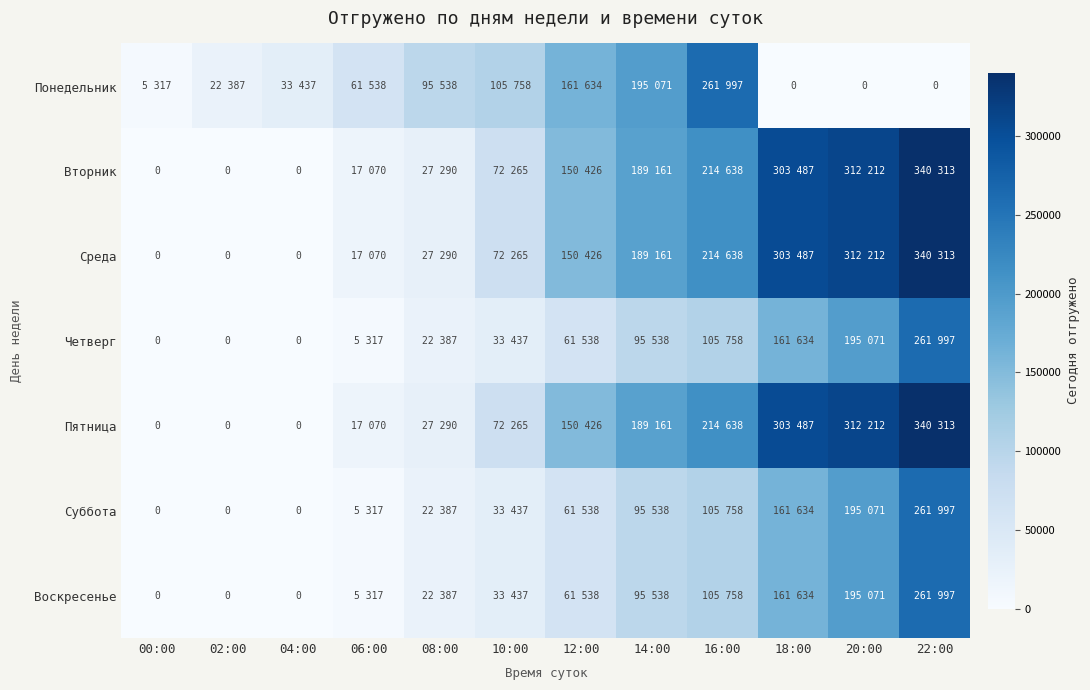

True or false: Вторник has a value of 211997 at 22:00.

False